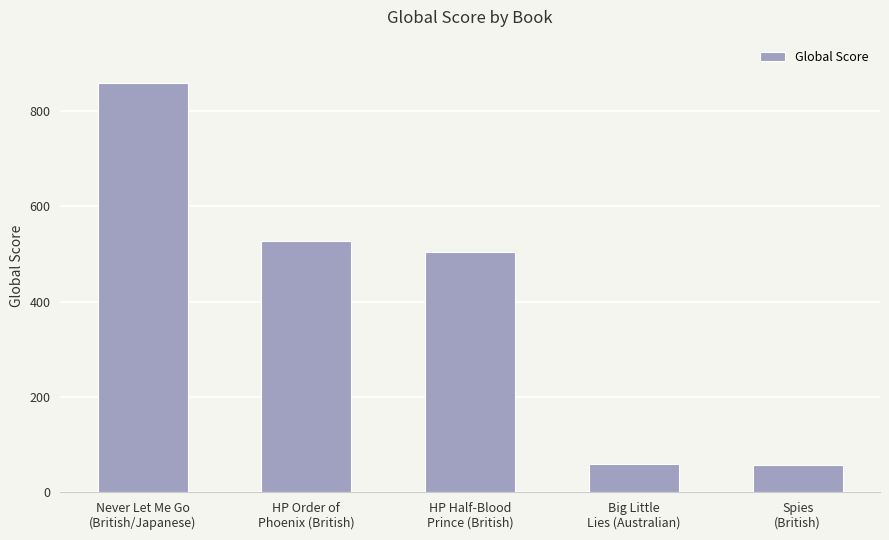

The chart shows a value of 28 at Big Little
Lies (Australian). True or false?

False